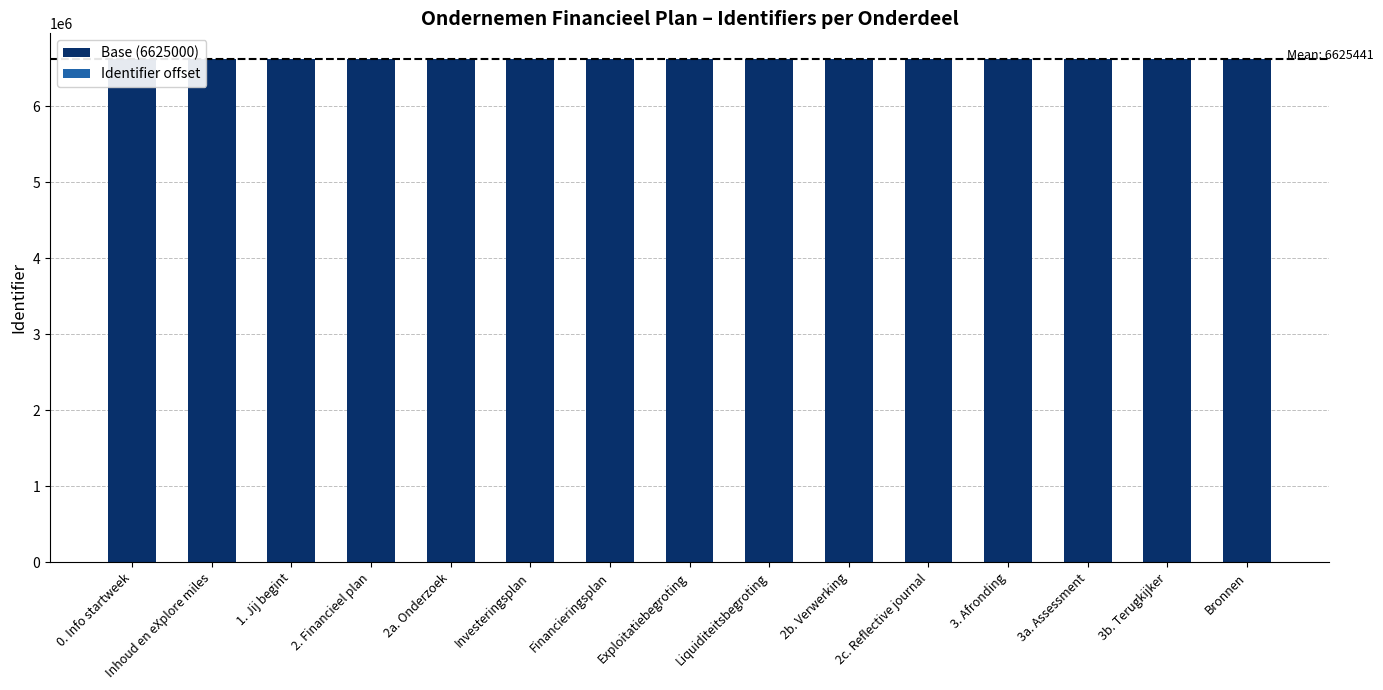

Rank the series at 2. Financieel plan from lowest to highest value.

Identifier offset, Base (6625000)